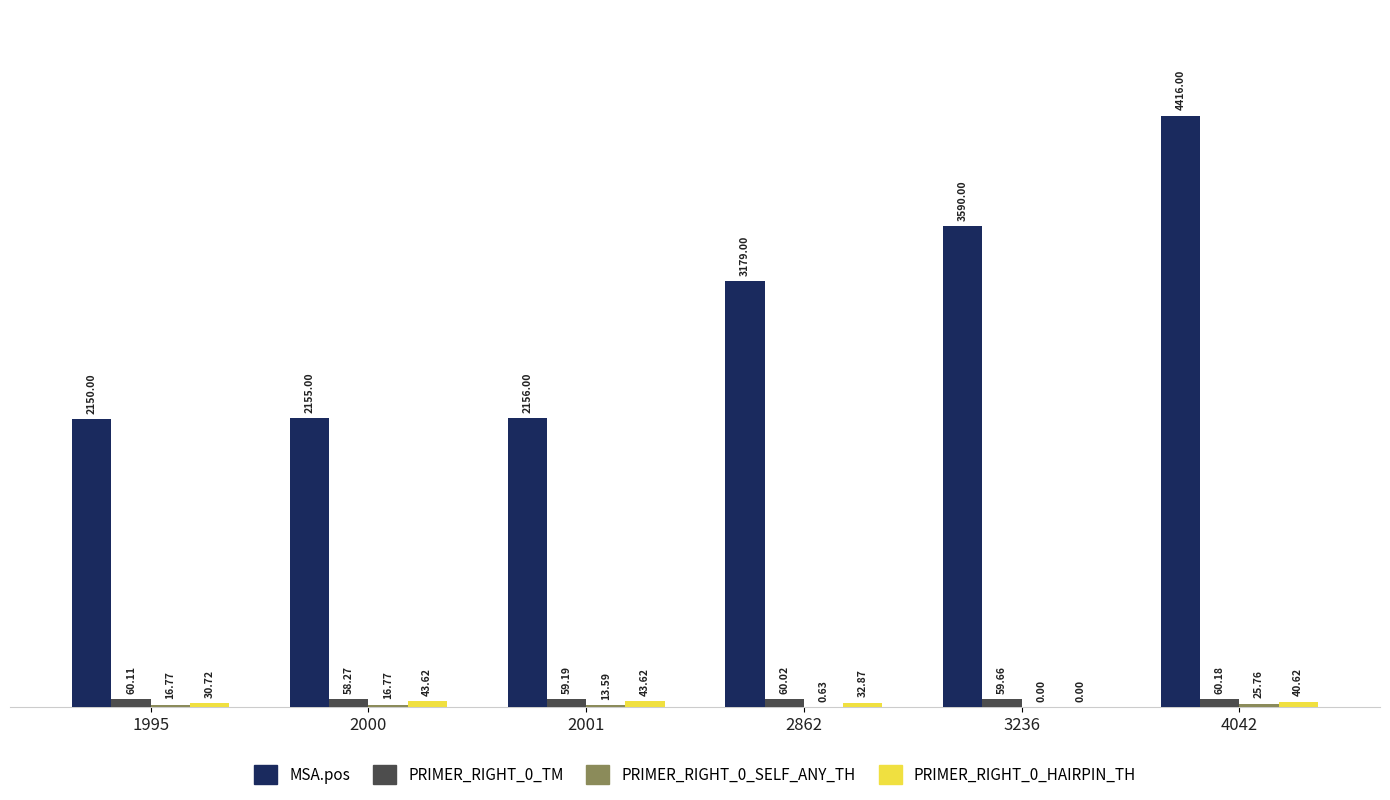

At which category is the sum across all series the highest?

4042